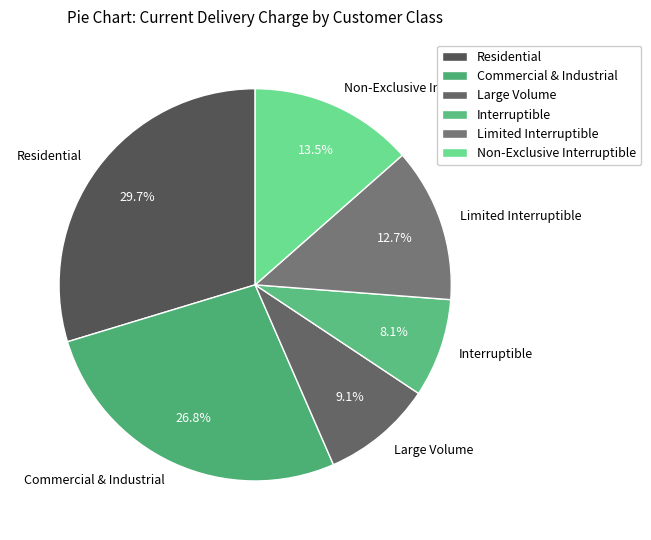

How many segments does this pie chart have?

6